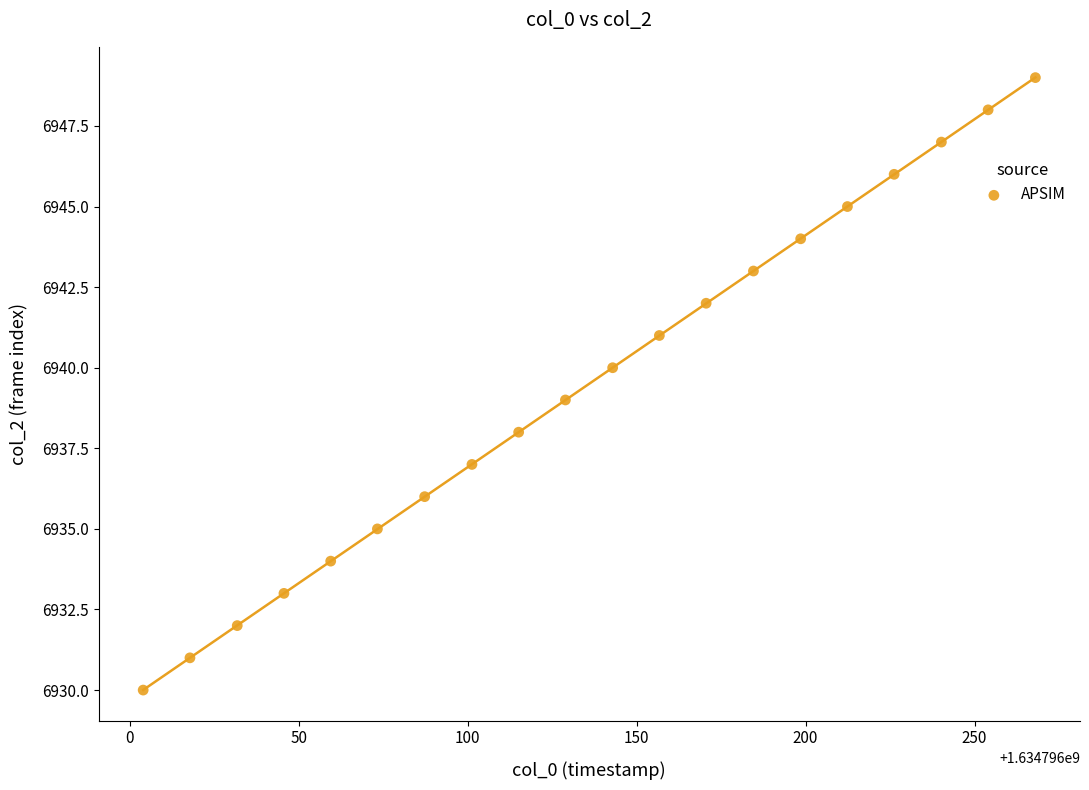

What is the range of Y values (max minus min)?

19